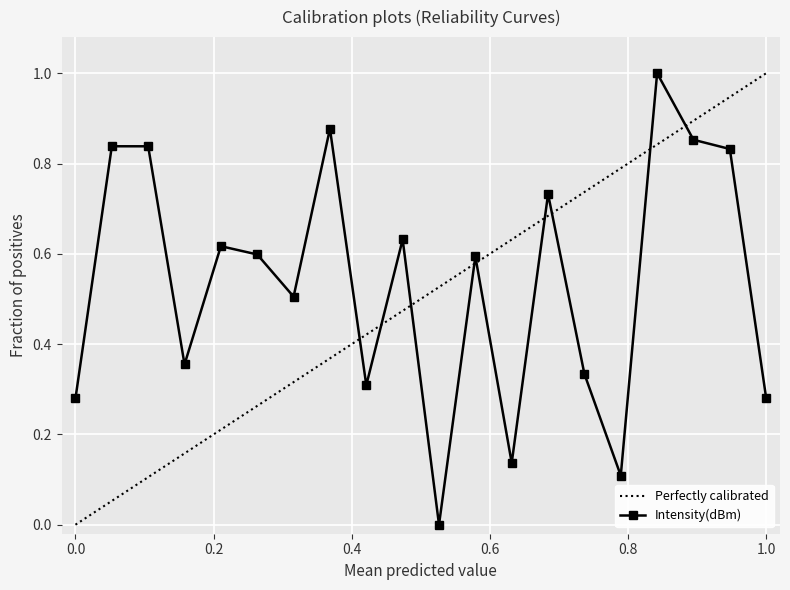

The chart shows a value of 0.3 at 16. True or false?

True